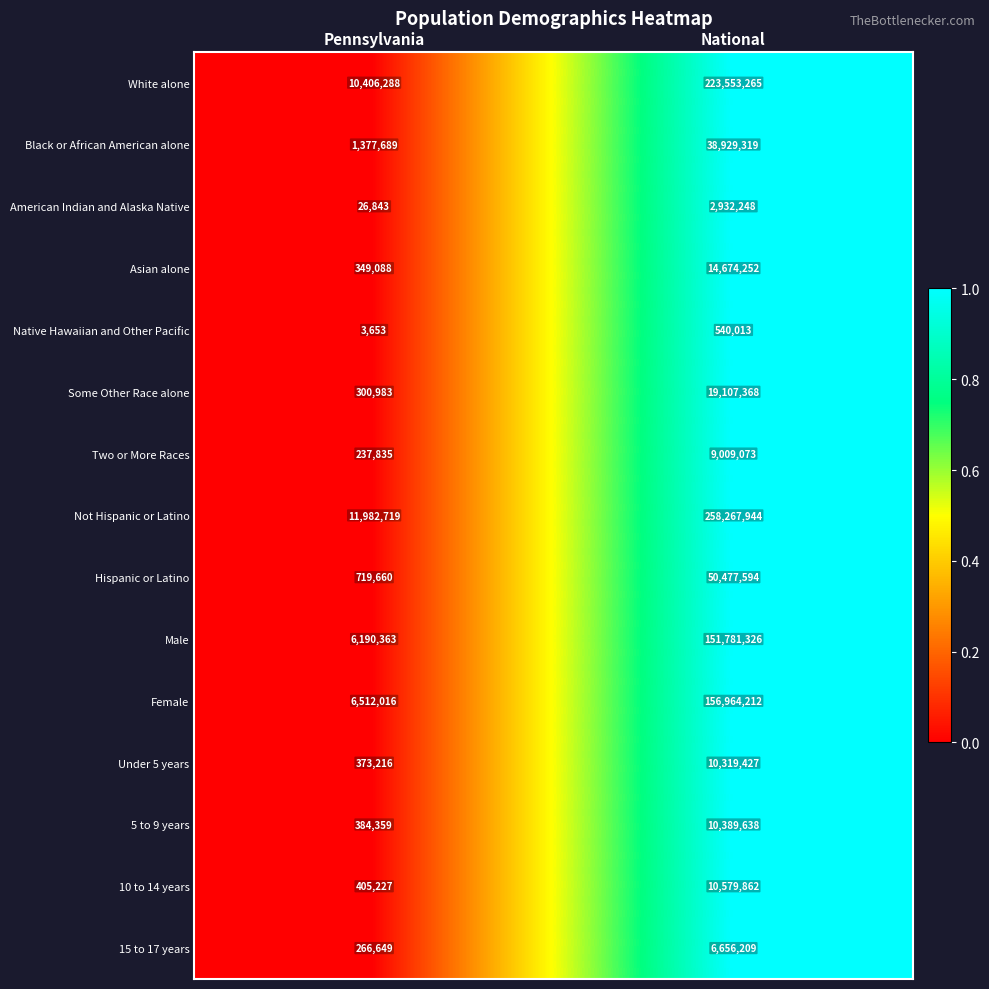

Which series has the largest range (max minus min)?

Not Hispanic or Latino